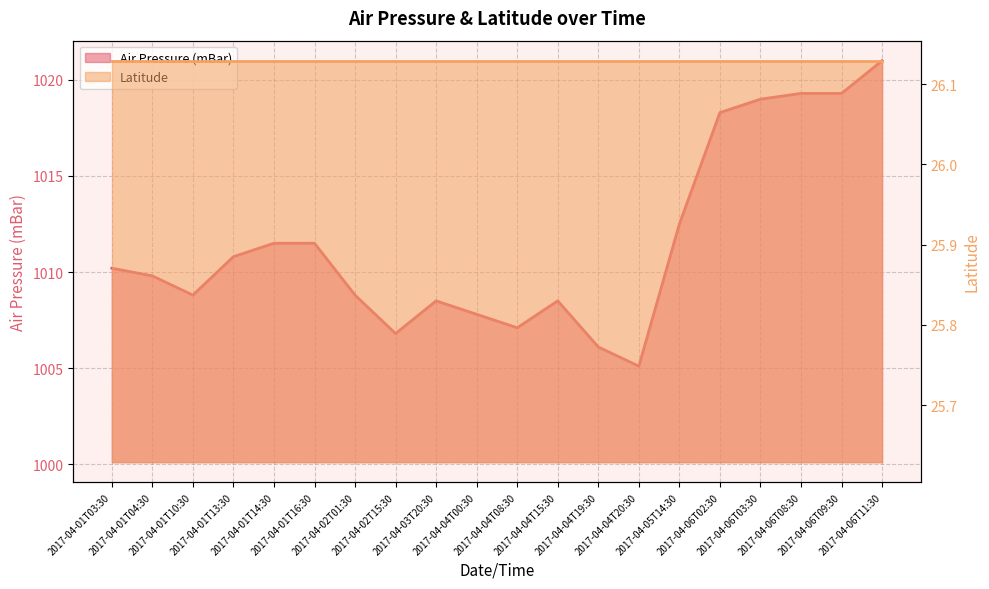

What is the difference between the maximum and second lowest values?

14.9